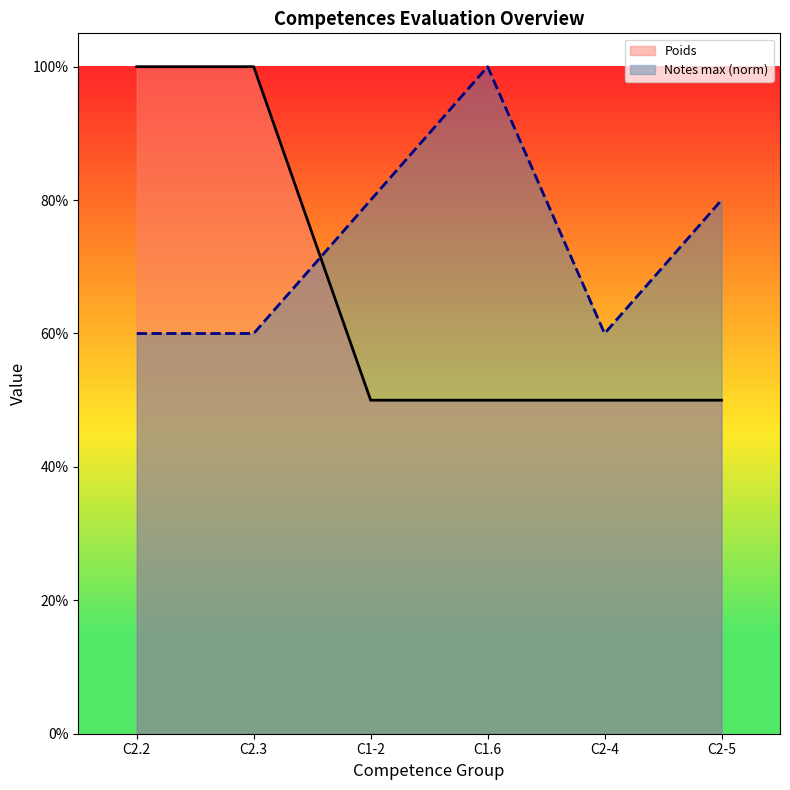

After their last crossing, which series has the higher values: Notes_max or Poids?

Notes_max